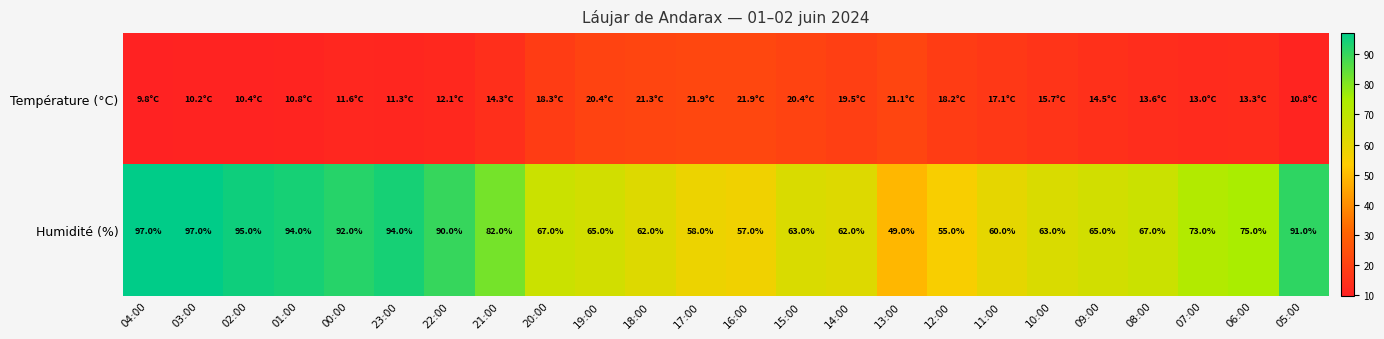

Where does the Humidité (%) series first go above 67?

04:00